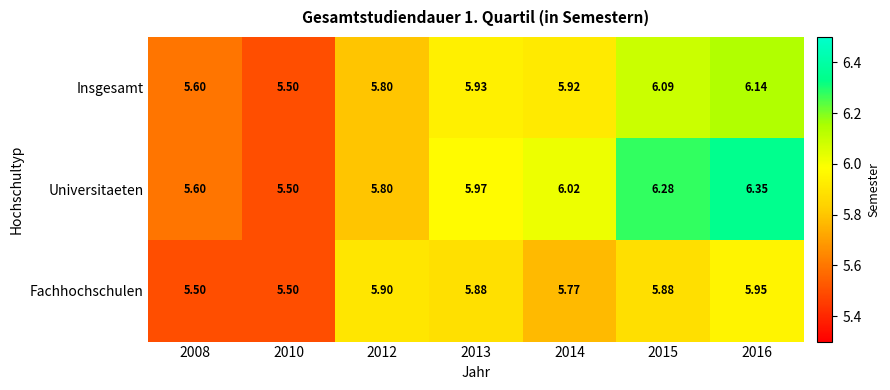

At how many categories does at least one series exceed 5?

7